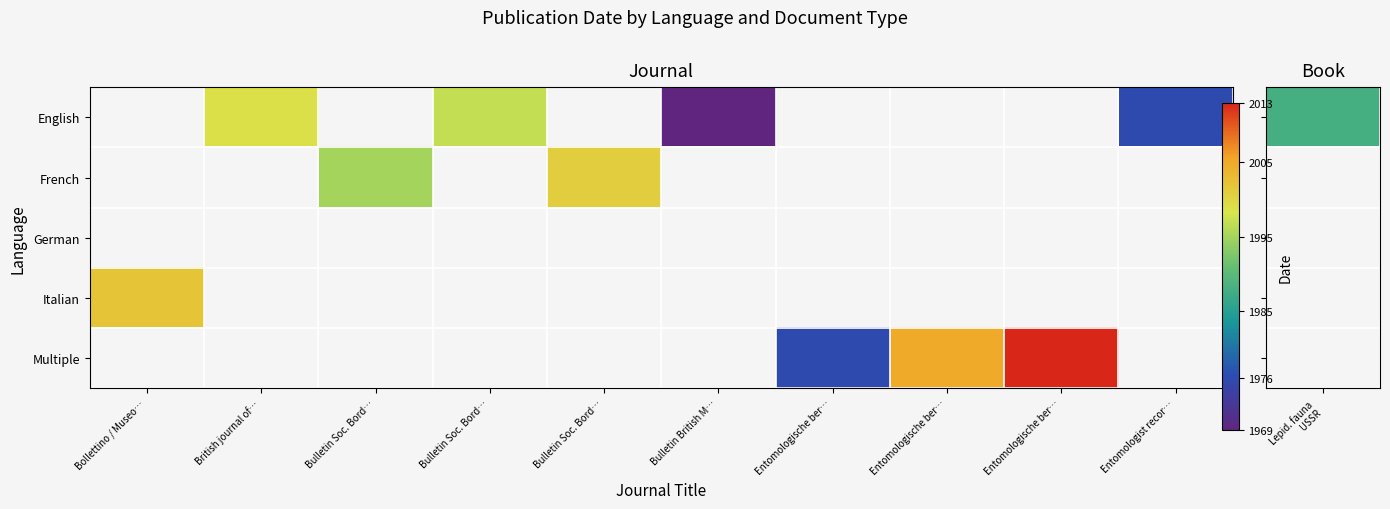

At which label does German reach its minimum?

Bollettino / Museo…